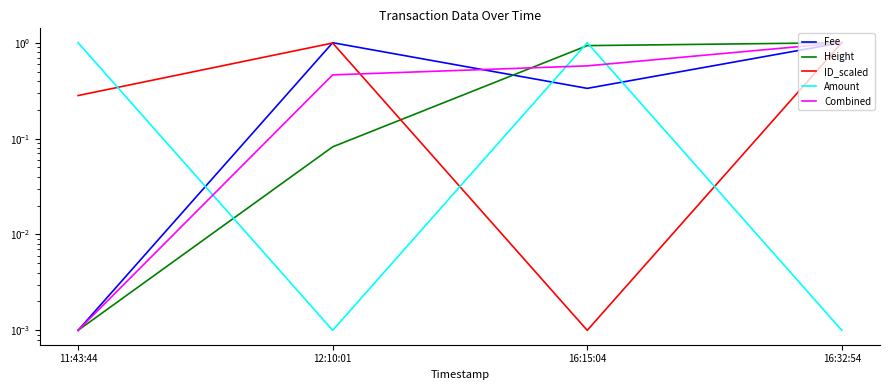

What is the label of the 3rd point from the right?

12:10:01